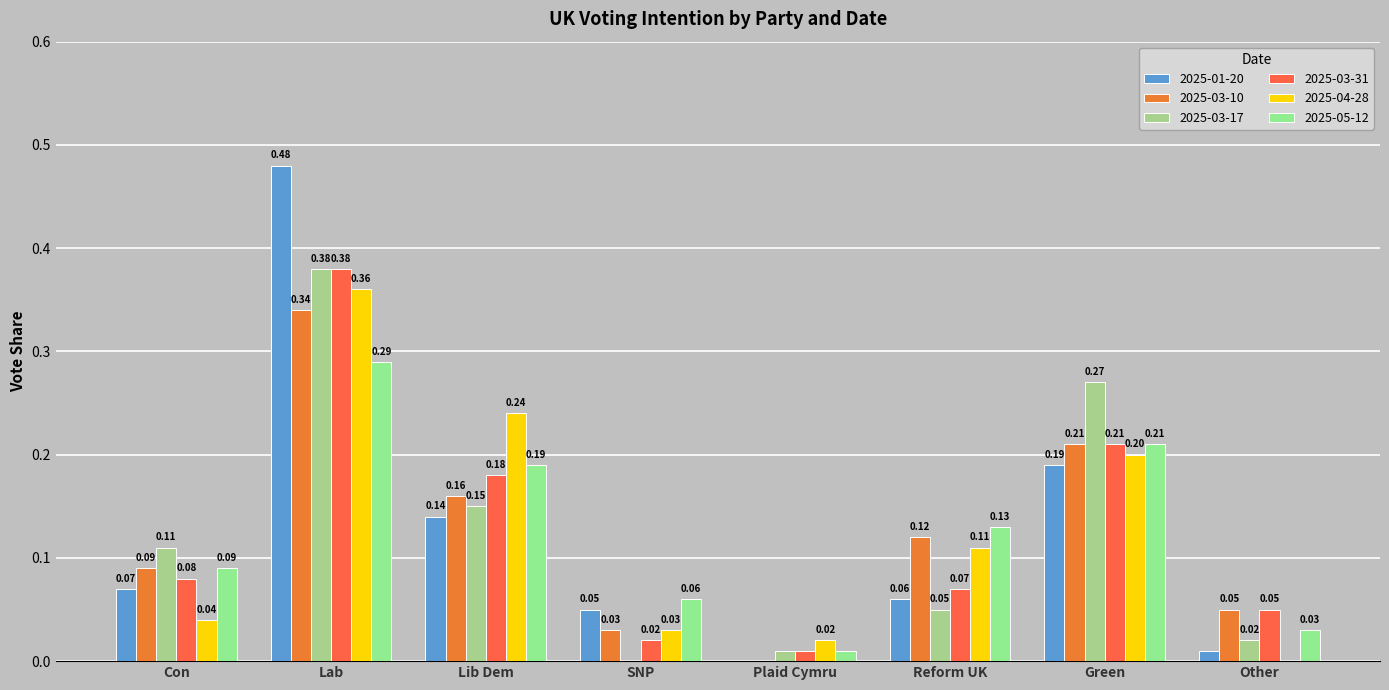

How many data points does each series have?

8